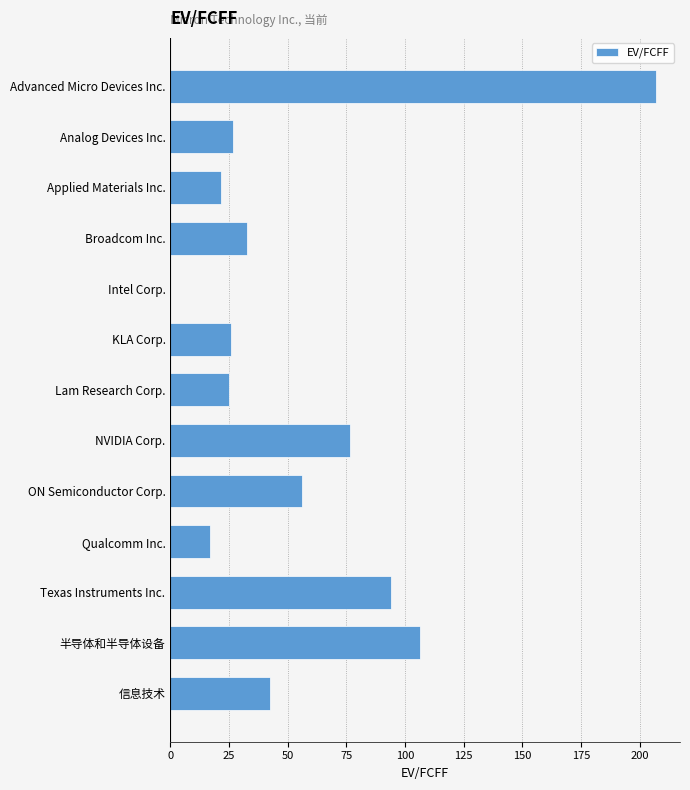

Is it true that the value at 信息技术 is 61.6?

False